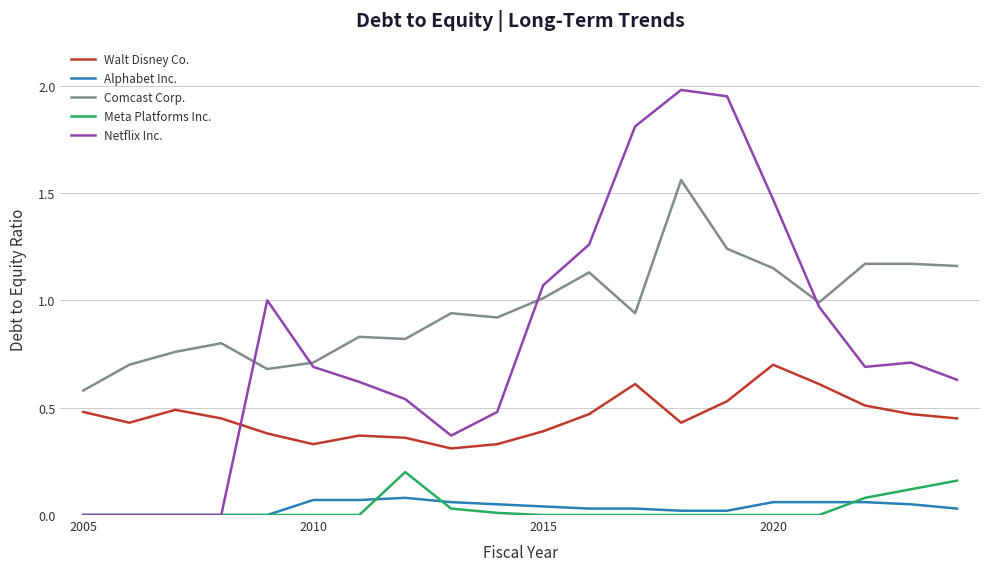

In Netflix Inc., how many points are higher than both neighbors (excluding endpoints)?

3